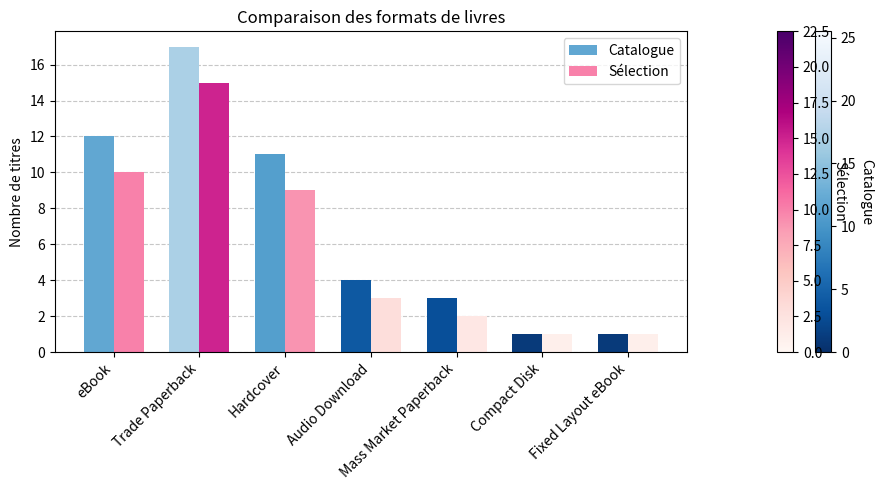

At how many categories does at least one series exceed 16?

1